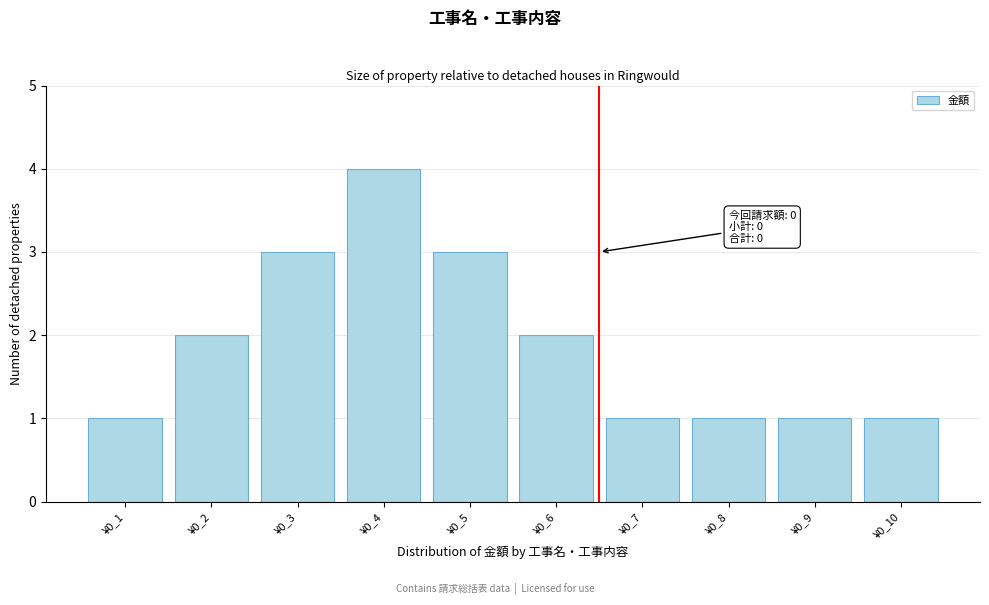

Reading left to right, extract all data points from this chart.

¥0_1=1	¥0_2=2	¥0_3=3	¥0_4=4	¥0_5=3	¥0_6=2	¥0_7=1	¥0_8=1	¥0_9=1	¥0_10=1